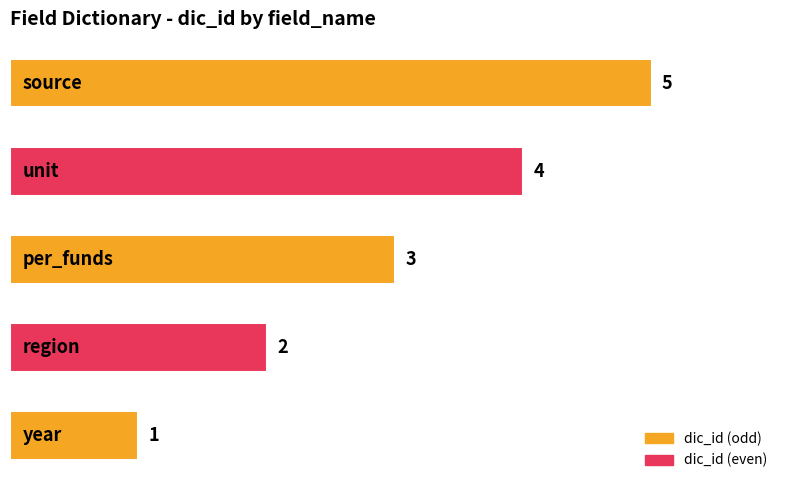

What is the average value?

3